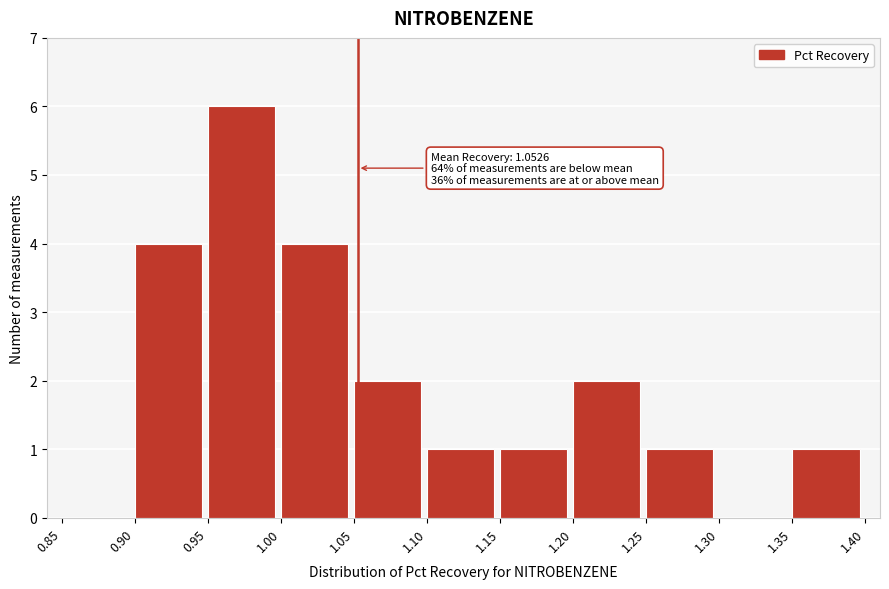

Which range on the x-axis has the tallest bar?

0.95 to 1.00